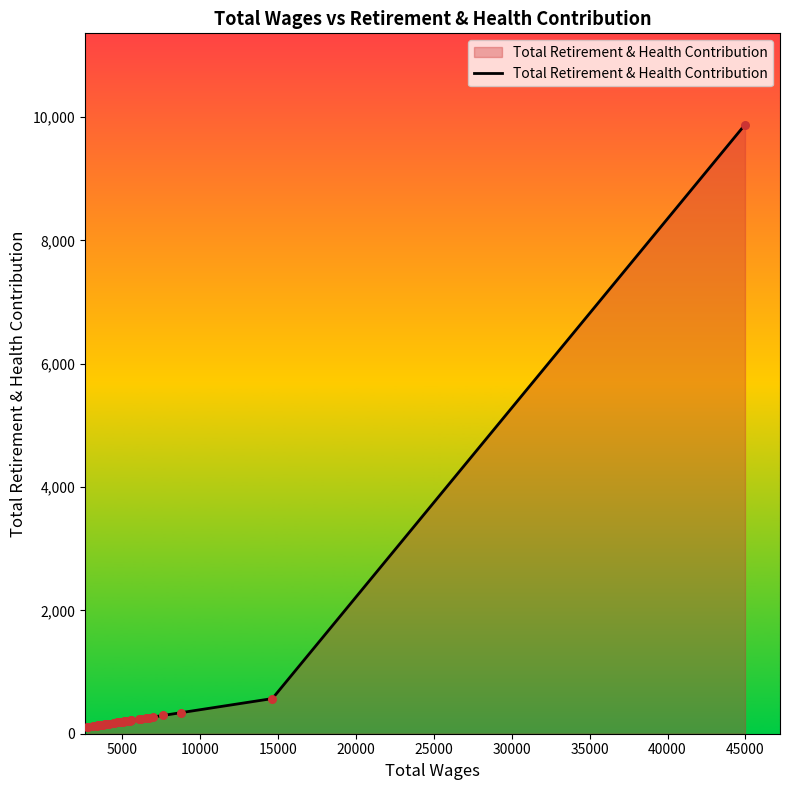

What is the maximum value shown in the chart?

9875